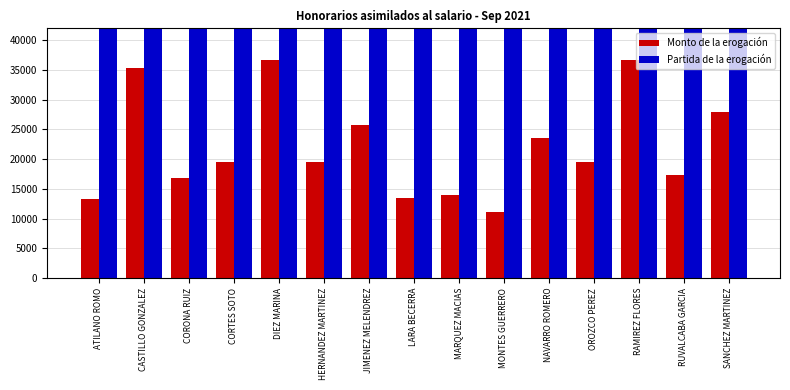

True or false: Partida de la erogación has a value of 189571.7 at DIEZ MARINA.

False